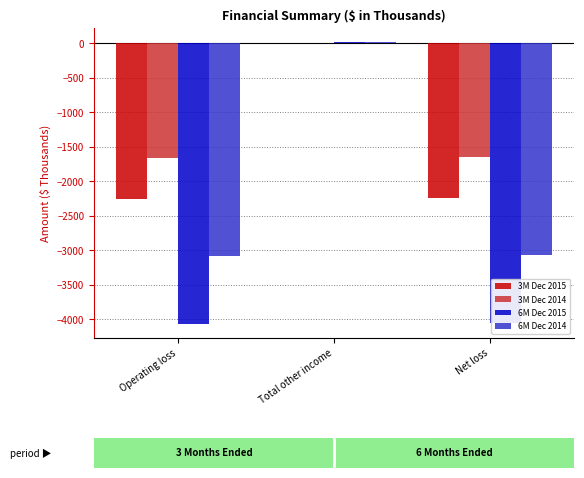

At which category is the sum across all series the highest?

Total other income